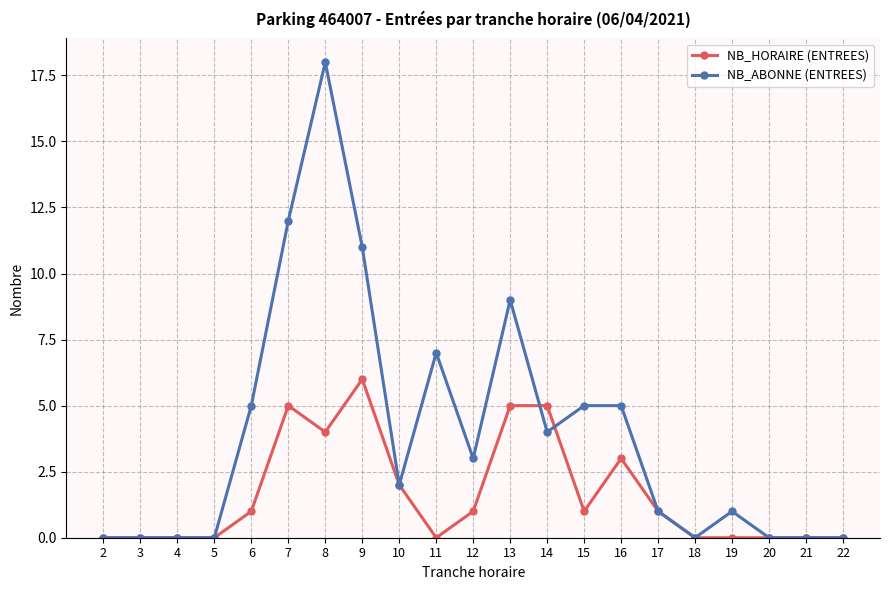

True or false: NB_HORAIRE (ENTREES) has a value of 0 at 19.

True